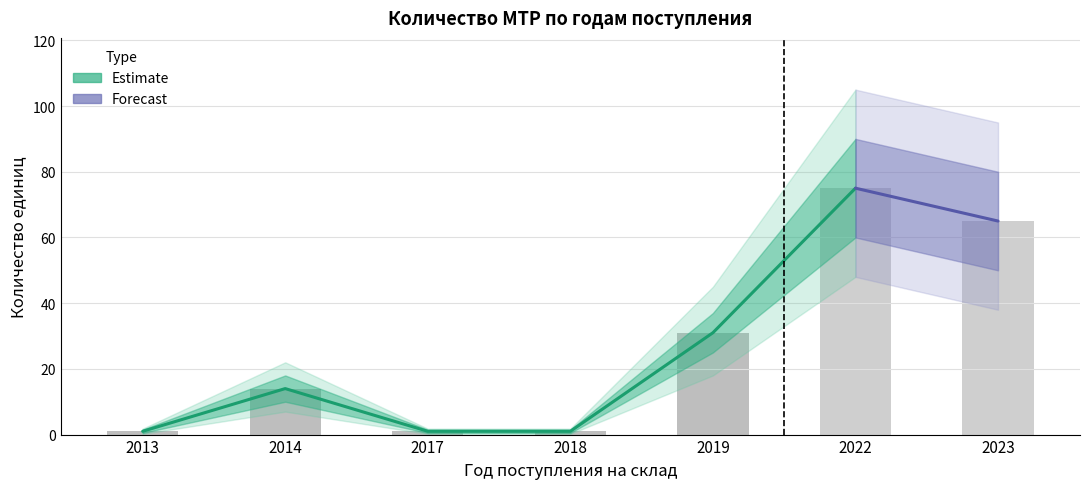

Is it true that the value at 2014 is 14?

True